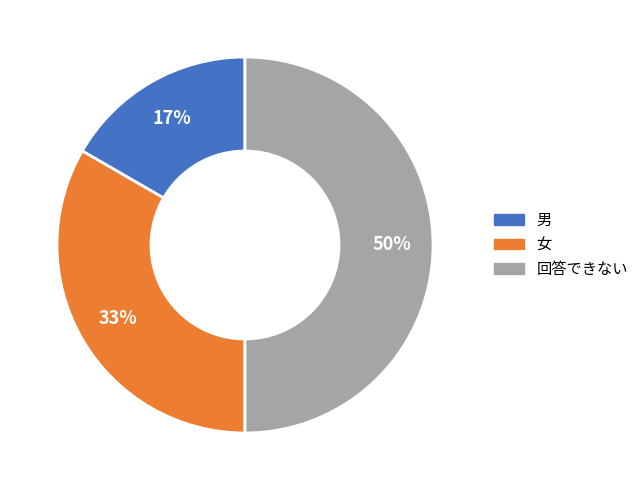

Combined, do 回答できない and 女 account for over 50%?

Yes